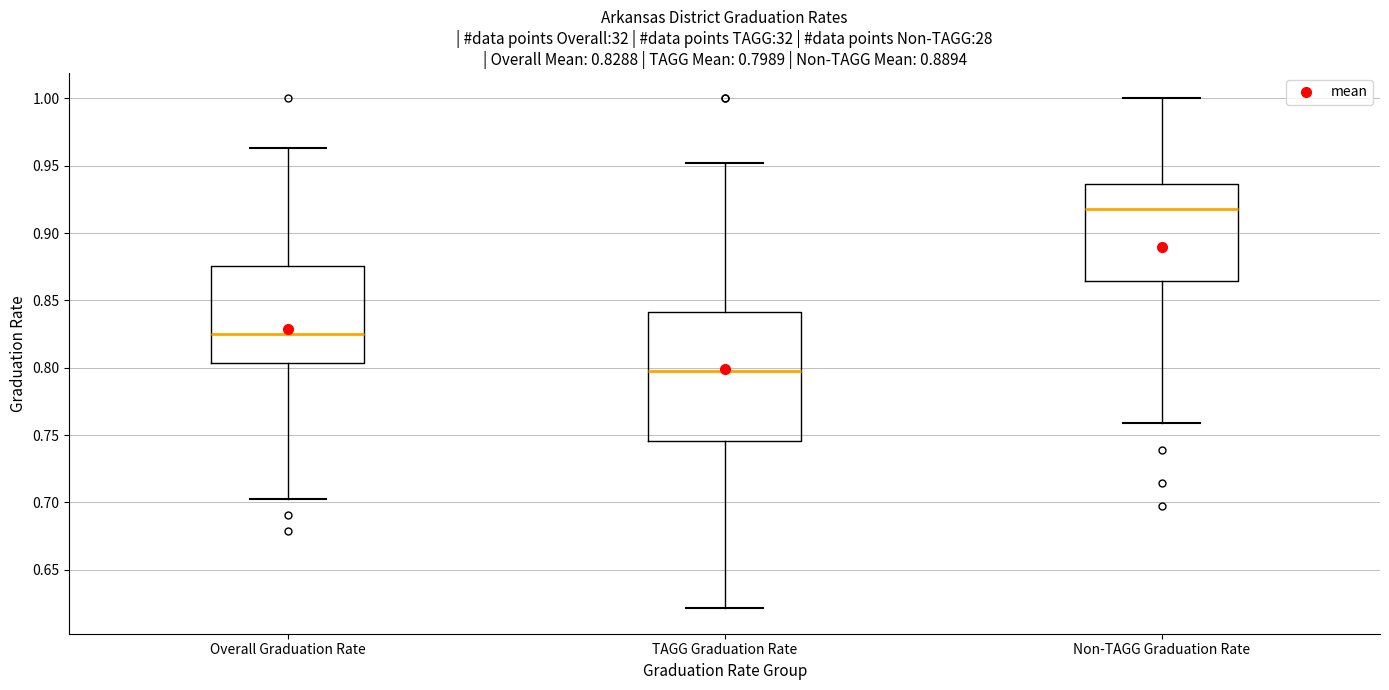

Which box has the highest median line?

Non-TAGG Graduation Rate